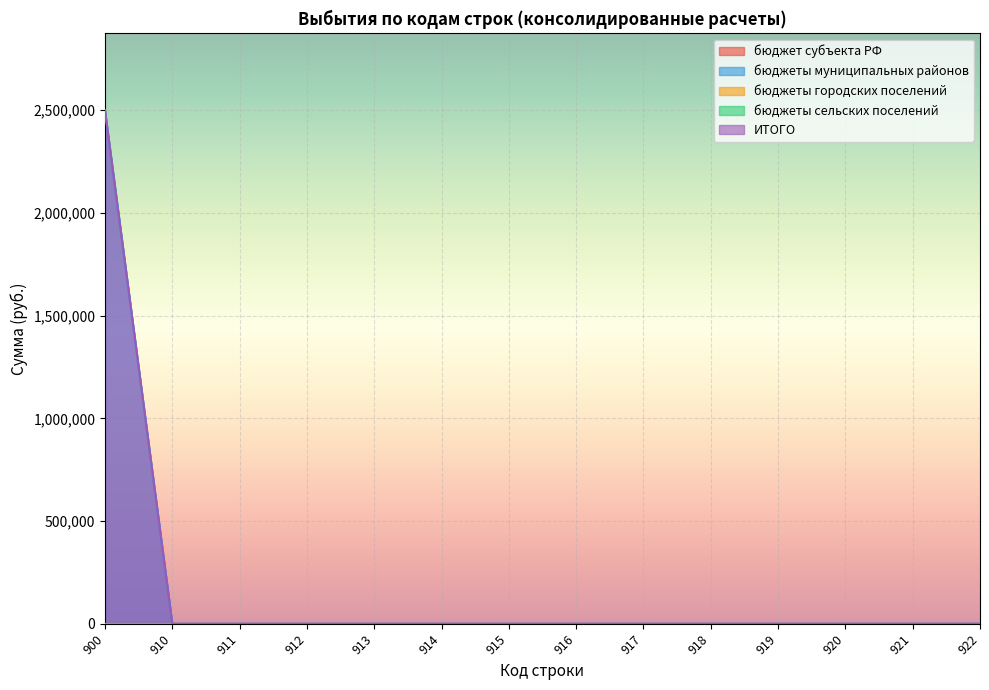

Is it true that ИТОГО equals 0.0 at 918?

True